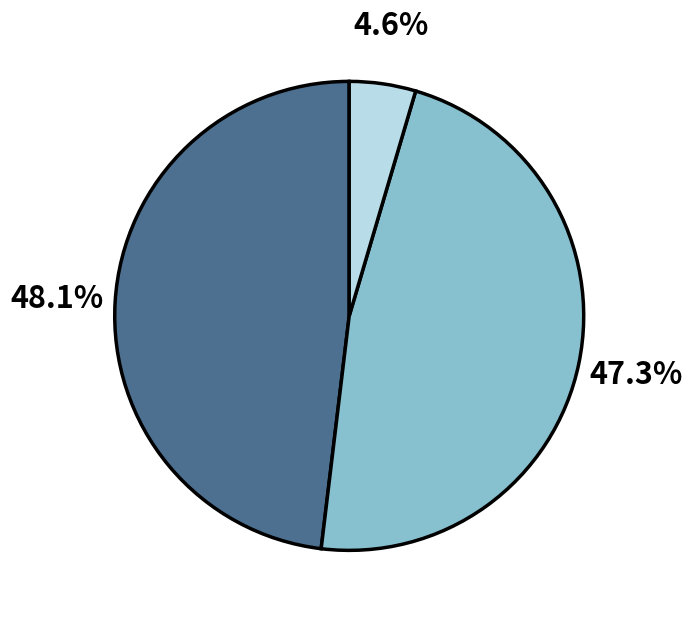

Is there any slice that represents more than half of the pie?

No